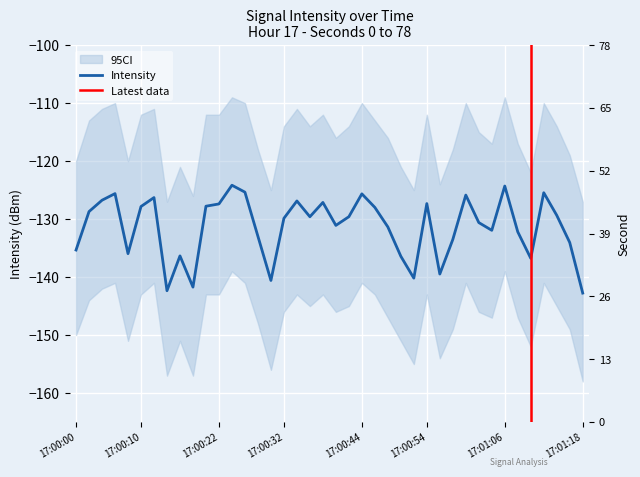

What is the greatest value displayed?

-124.2